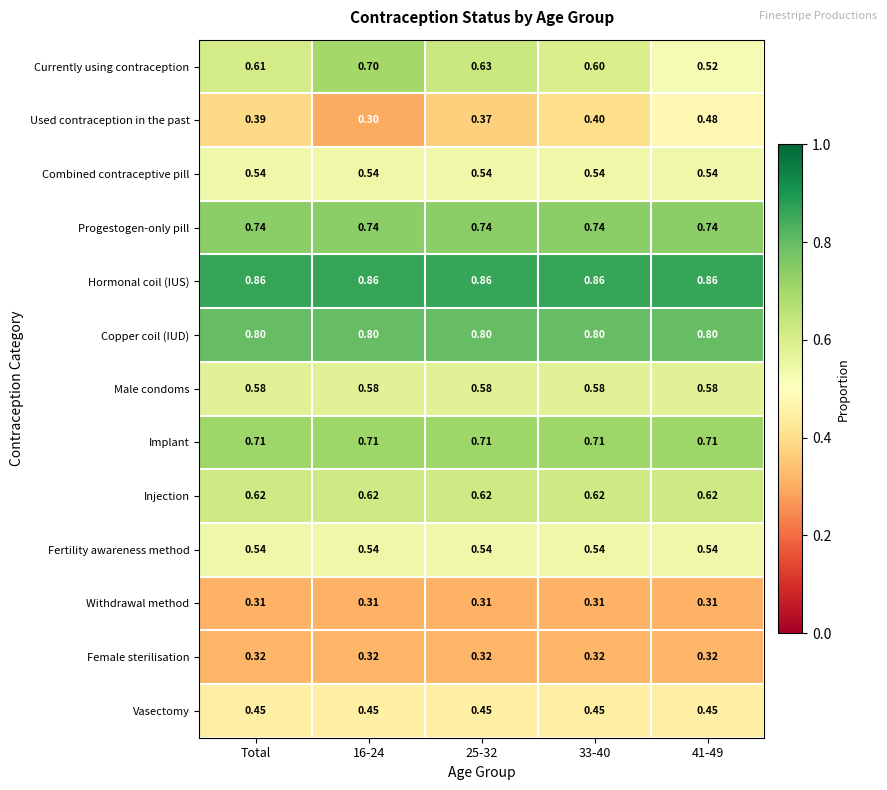

Is the value of Copper coil (IUD) at 33-40 greater than the value of Withdrawal method at 16-24?

Yes